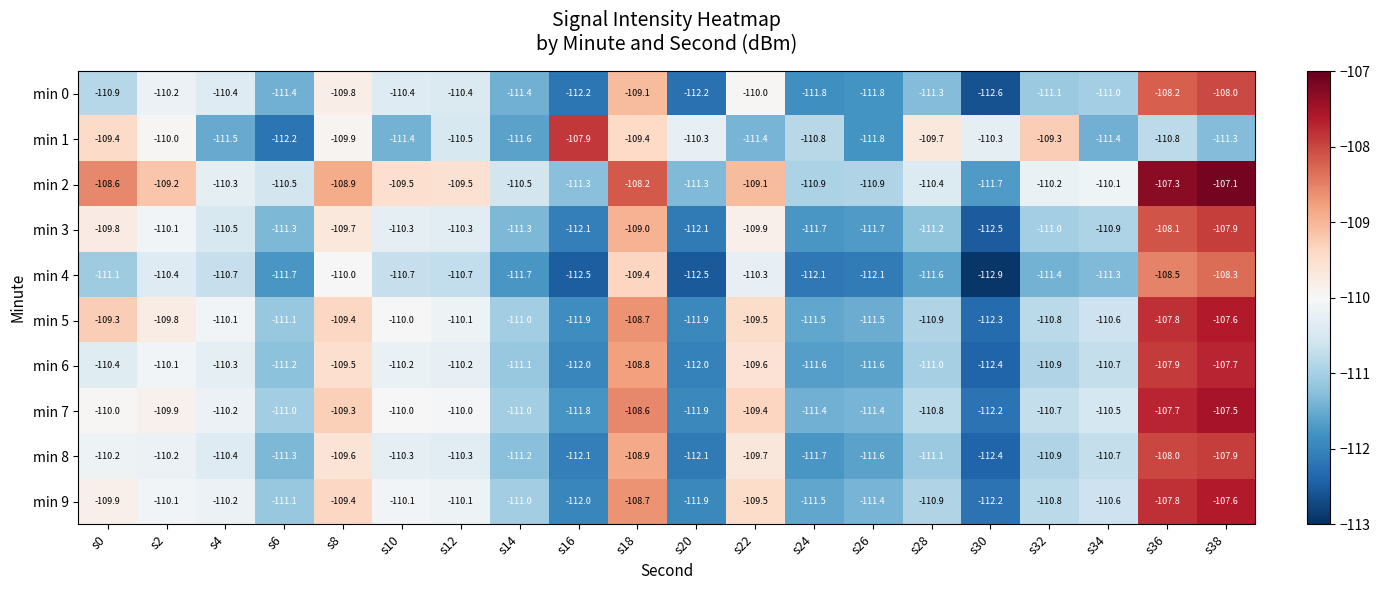

What is the approximate value of min 8 at s22?

-109.7